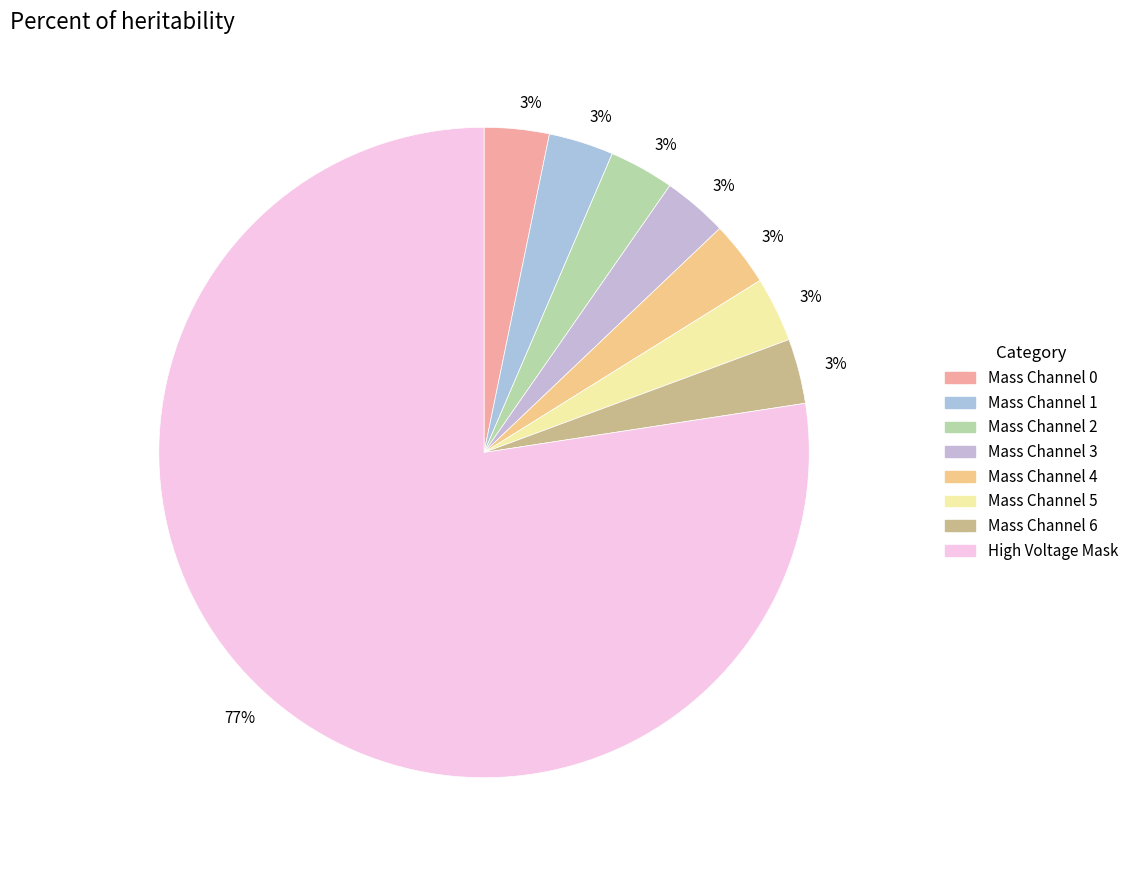

How many segments does this pie chart have?

8